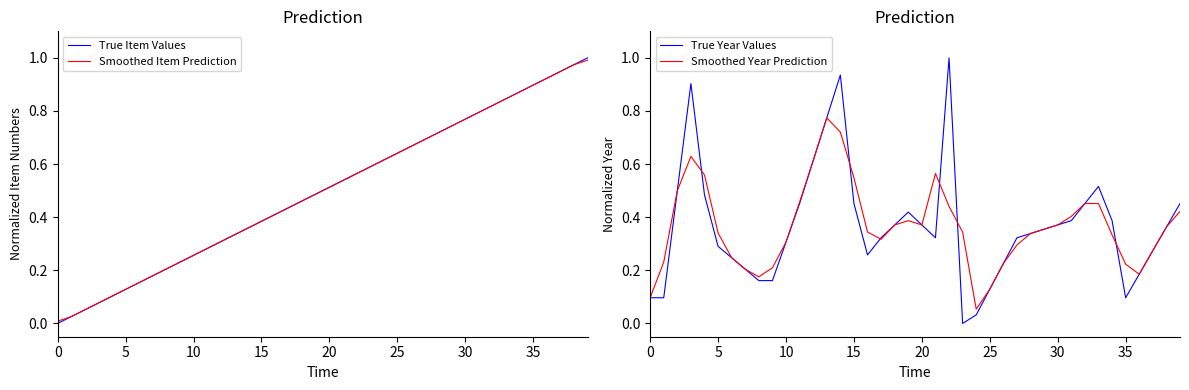

Is it true that Smoothed Item Prediction equals 0.4 at 29?

False